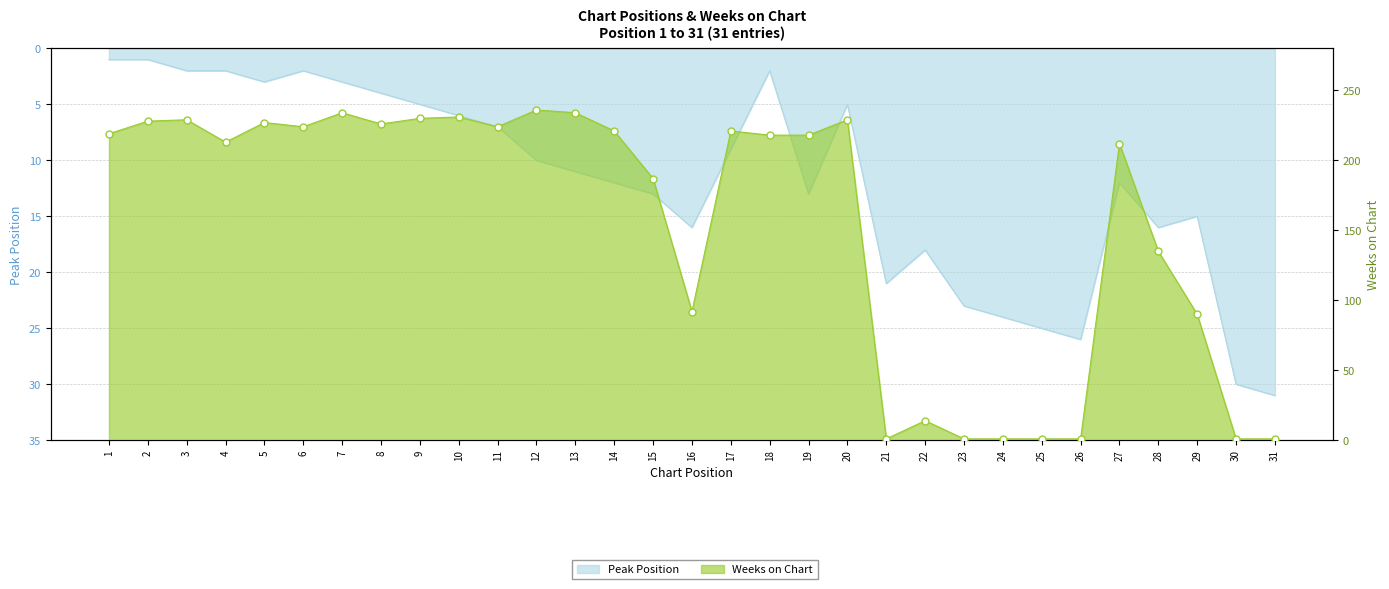

Which series has the largest total across all categories?

Weeks on Chart